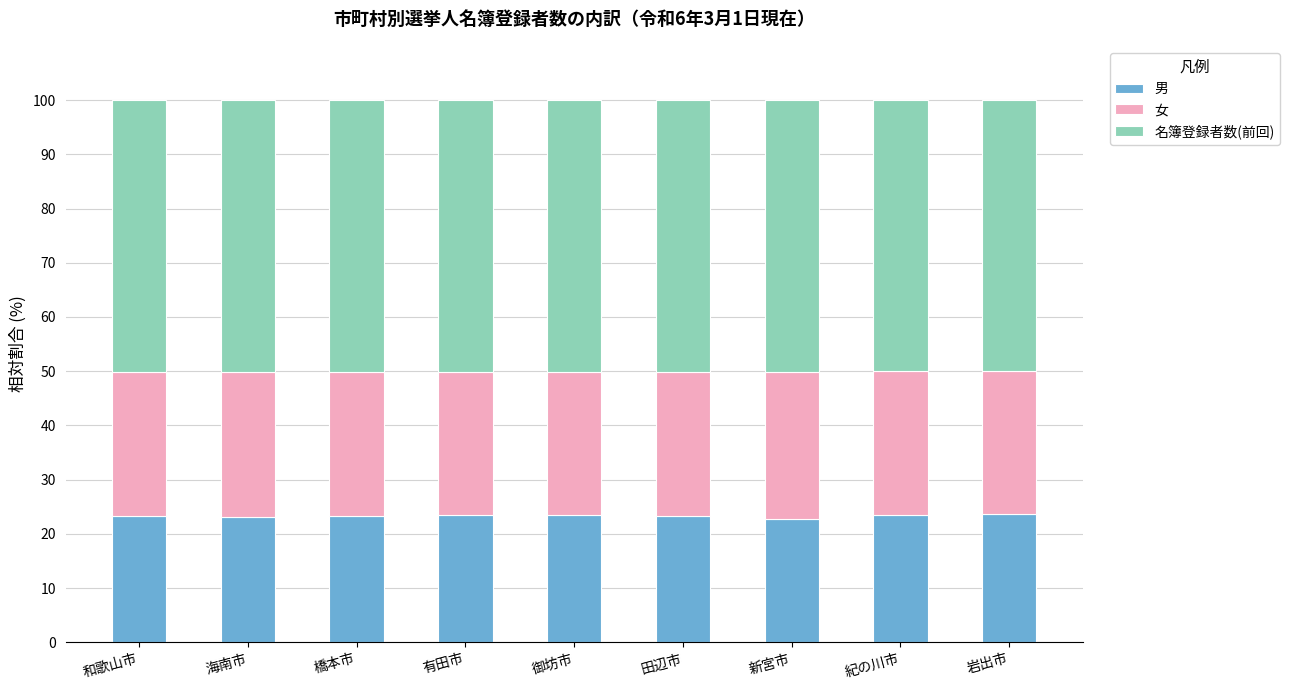

What is the lowest value of the 男 series?

22.8